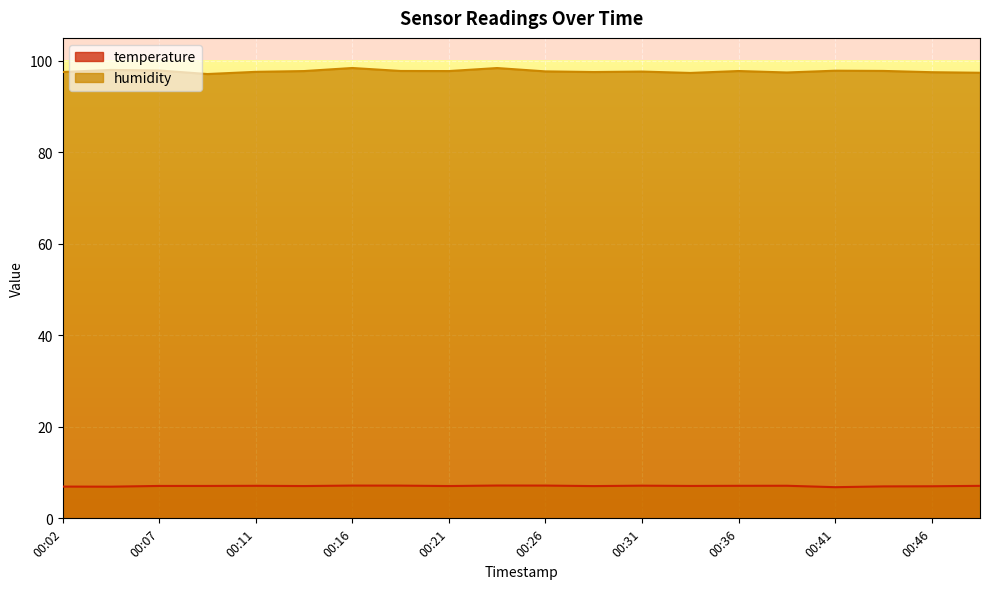

How many categories are shown in the chart?

20